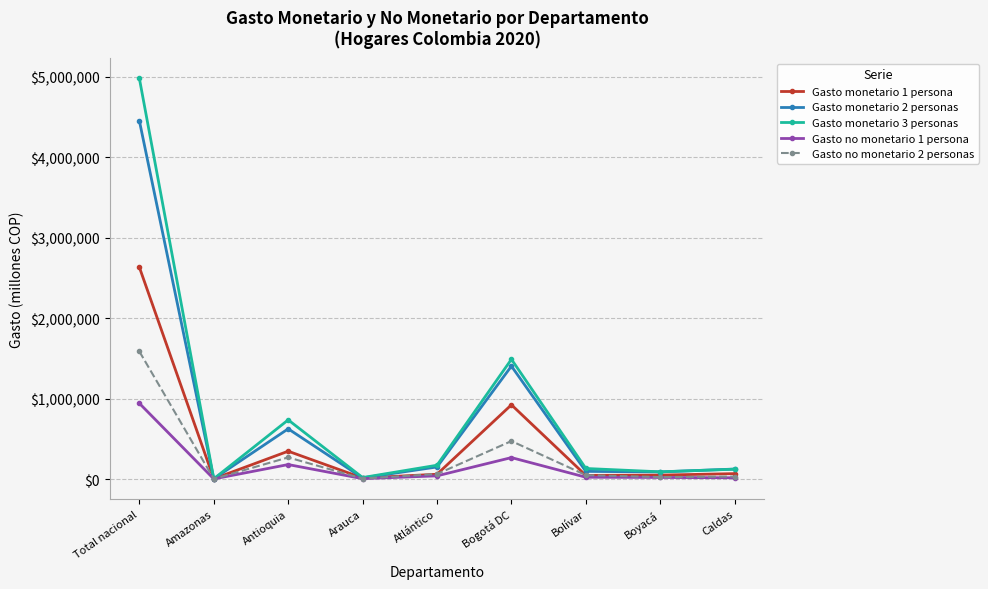

Is it true that Gasto monetario 1 persona equals 3894847.0 at Total nacional?

False